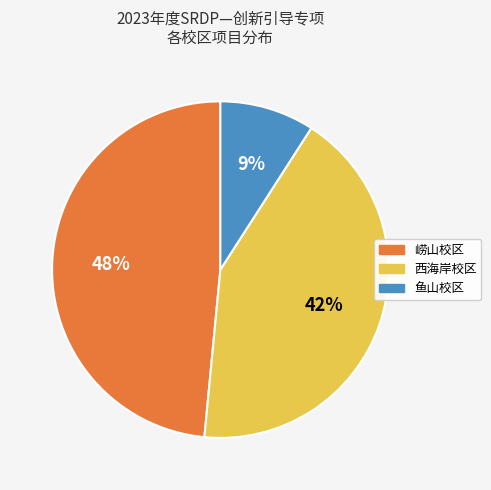

To the nearest percent, what is the combined percentage of 西海岸校区 and 崂山校区?

91%